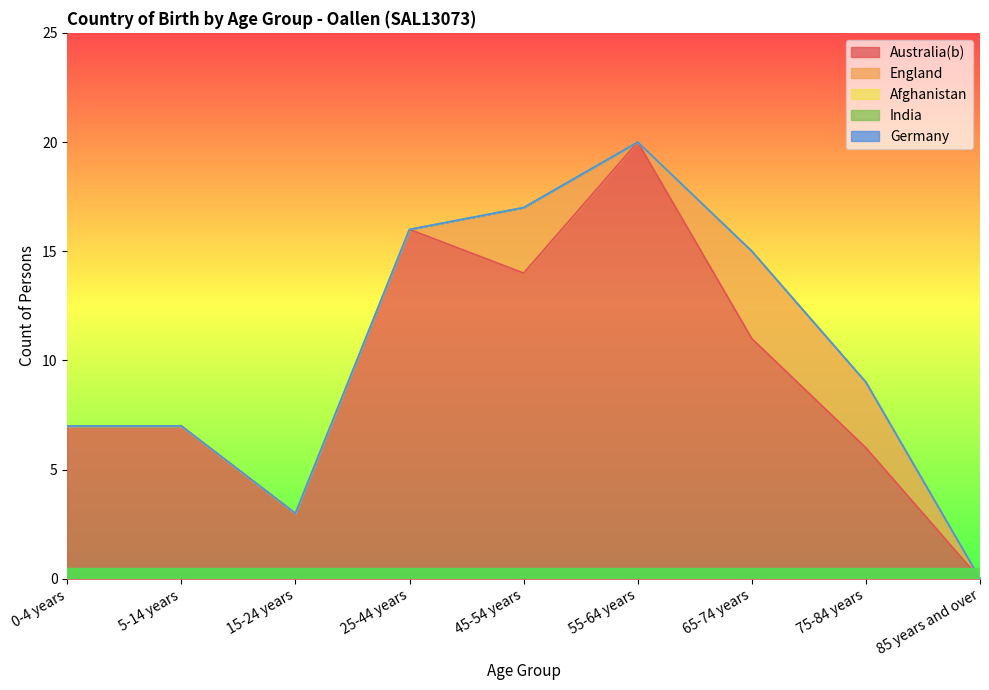

True or false: Afghanistan has more than 0 interior local peaks.

False